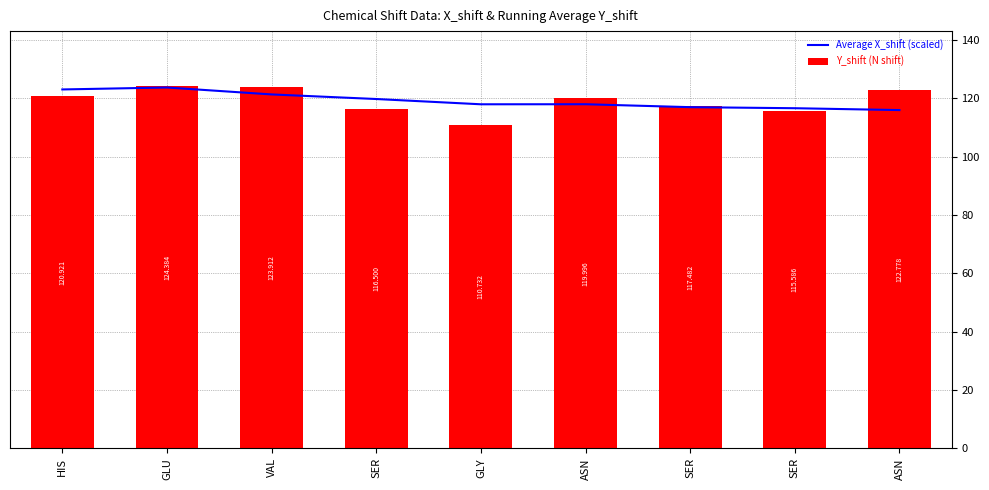

List the labels in order of Average X_shift (scaled) value, smallest first.

ASN, SER, SER, GLY, ASN, SER, VAL, HIS, GLU